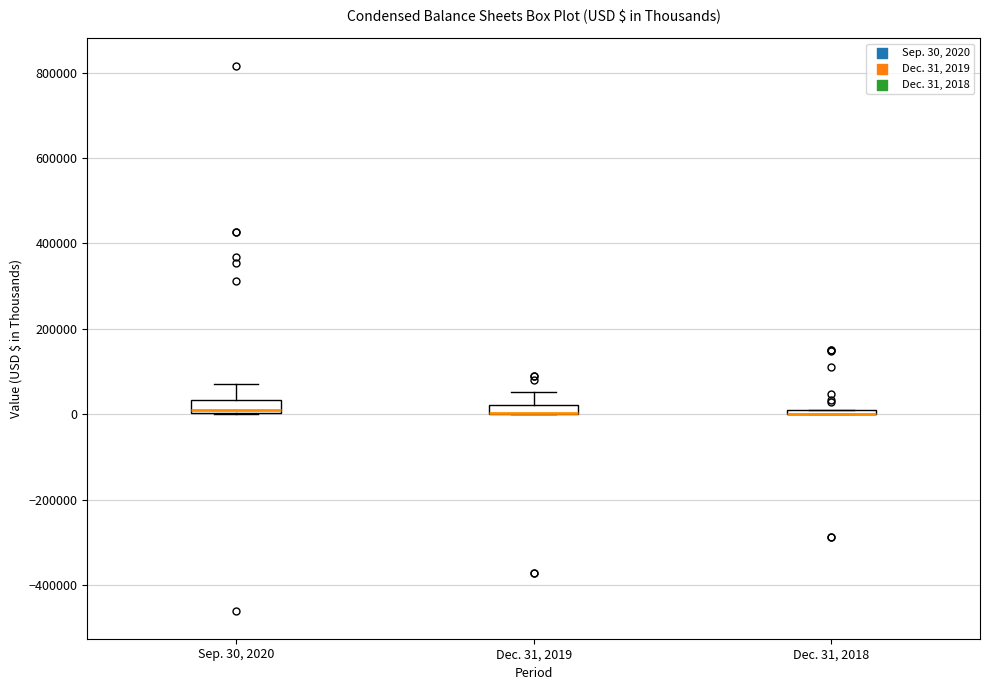

Where is the upper edge of the box for Dec. 31, 2018 on the y-axis? The values are not printed on the chart, so give them approximately, as read against the axis.

20000